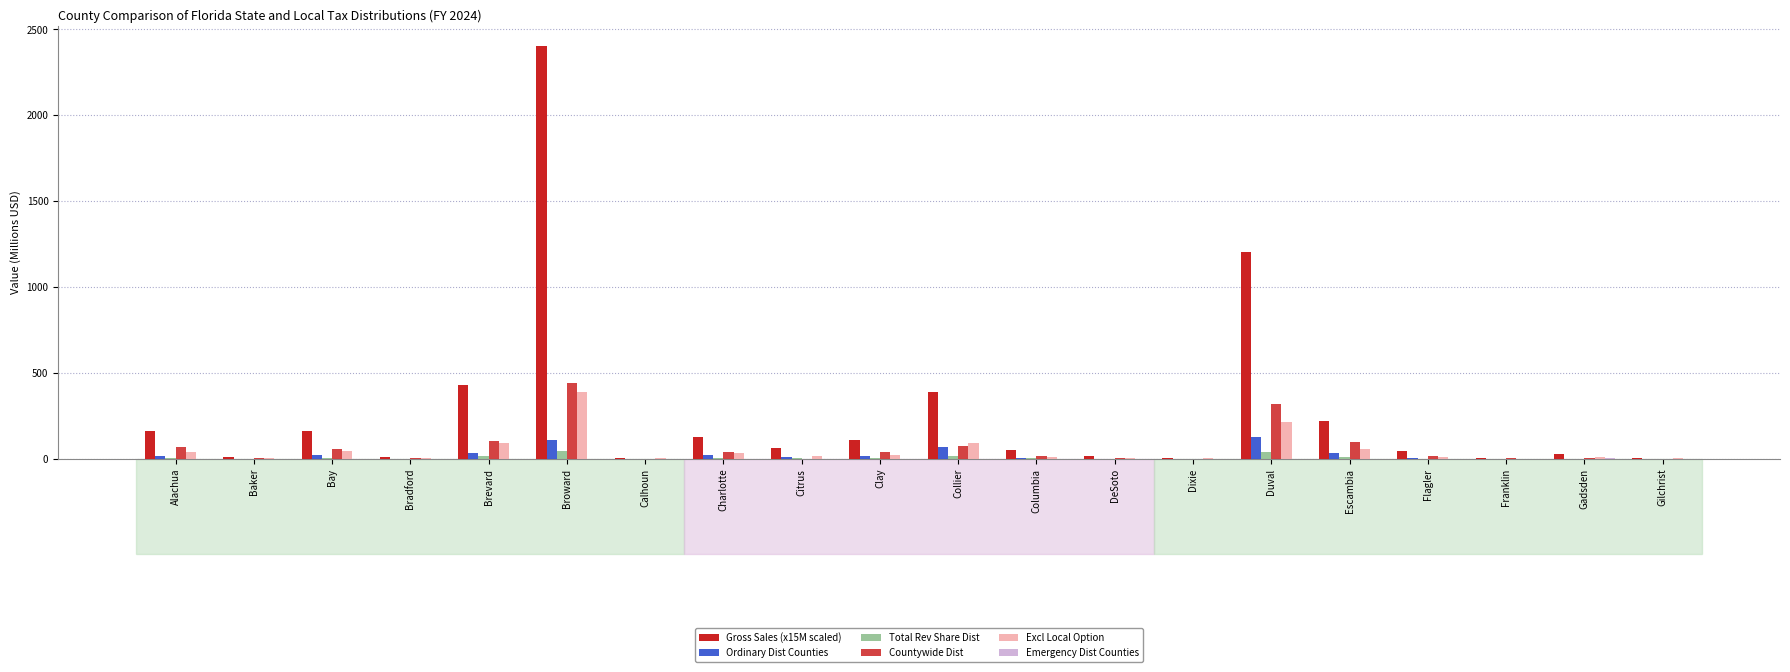

At which category is the sum across all series the highest?

Broward